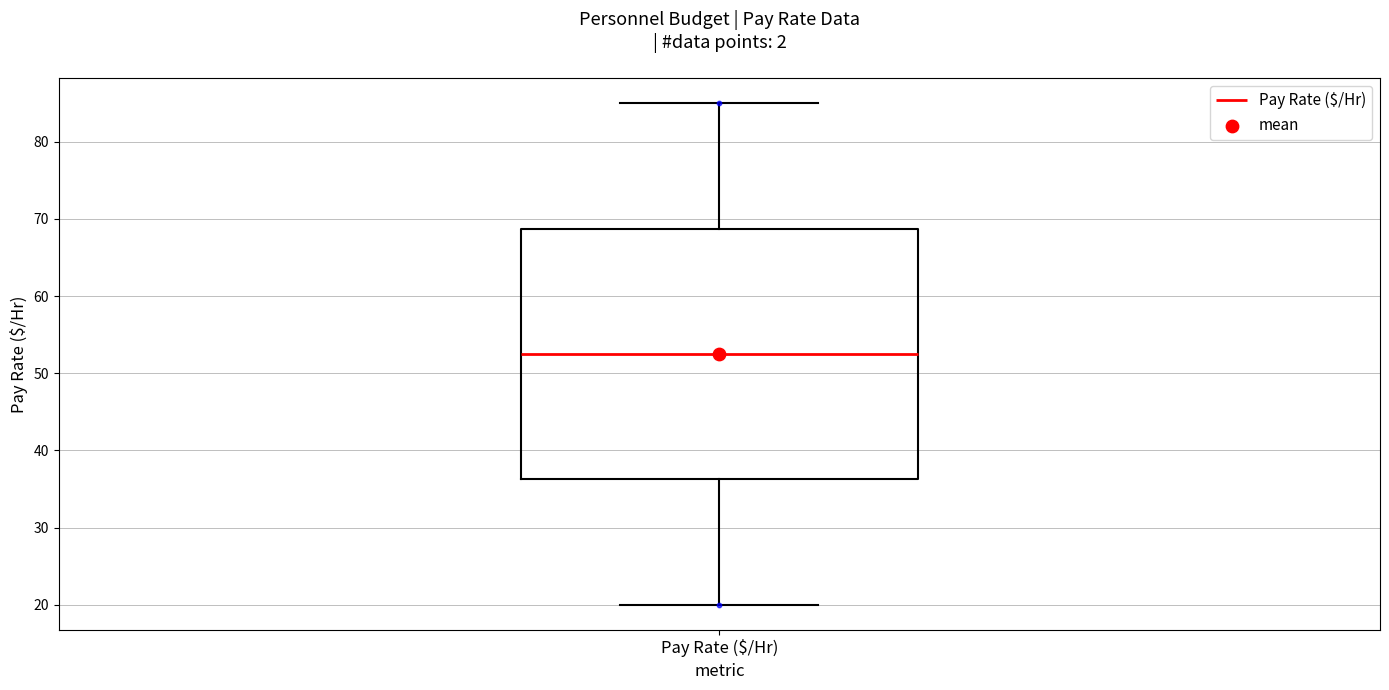

Read this box plot against the y-axis: the position of the median line, the range covered by the box, and the ends of both whiskers. The values are not printed on the chart, so give them approximately, as read against the axis.

median 53, box 36 to 69, whiskers 20 to 85